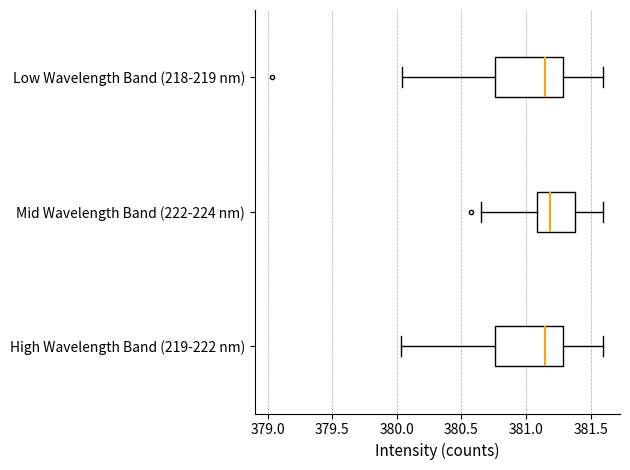

Reading bottom to top, transcribe this box plot: for each box, give where its median line is, the range the box spans, and where its two whiskers end, as read against the x-axis. The values are not printed on the chart, so give them approximately, as read against the axis.

High Wavelength Band (219-222 nm): median 381.15, box 380.75 to 381.30, whiskers 380.05 to 381.60
Mid Wavelength Band (222-224 nm): median 381.20, box 381.10 to 381.40, whiskers 380.65 to 381.60
Low Wavelength Band (218-219 nm): median 381.15, box 380.75 to 381.30, whiskers 380.05 to 381.60